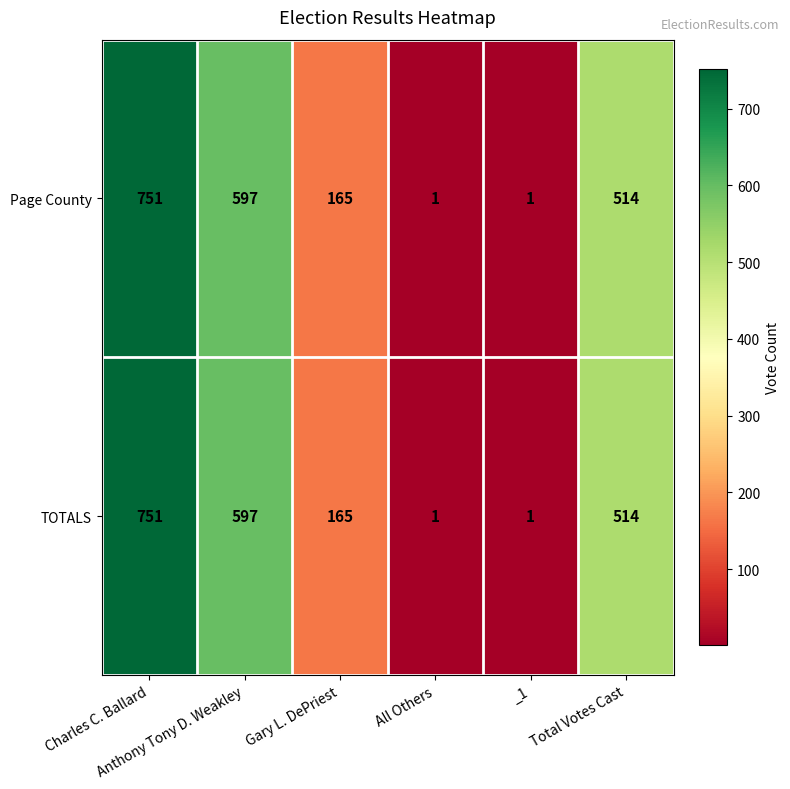

What is the difference between the maximum and minimum values in the TOTALS series?

750